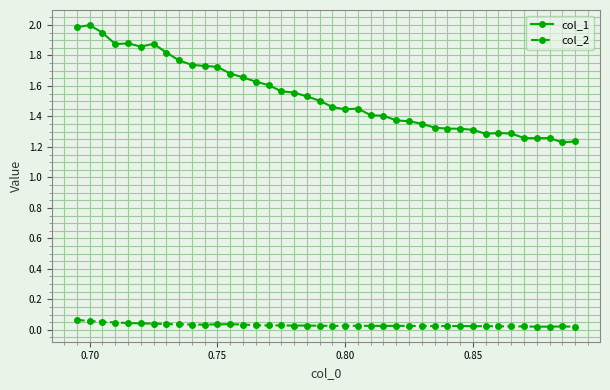

True or false: col_1 and col_2 intersect in this chart.

False